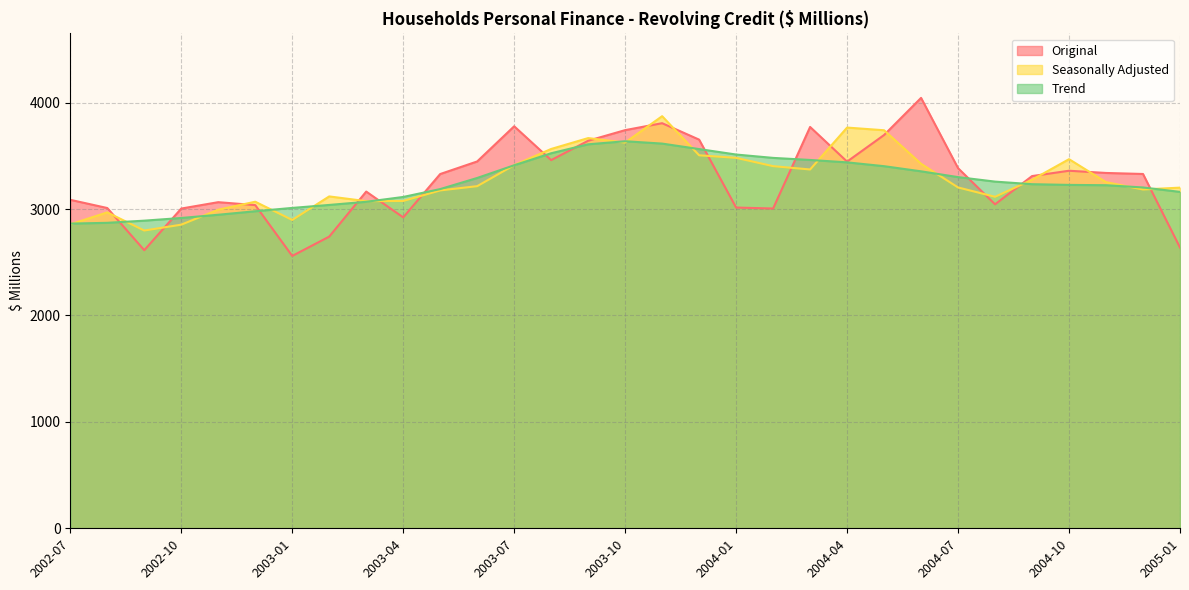

What is the value of the Seasonally Adjusted point at the 2nd from the left?

2968.4